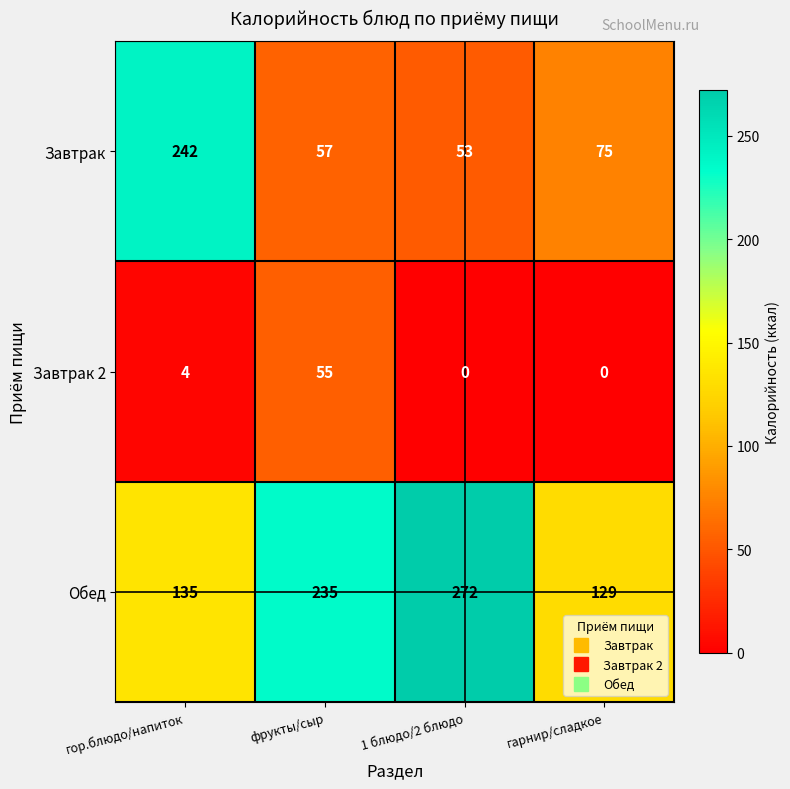

Which series has the largest total across all categories?

Обед